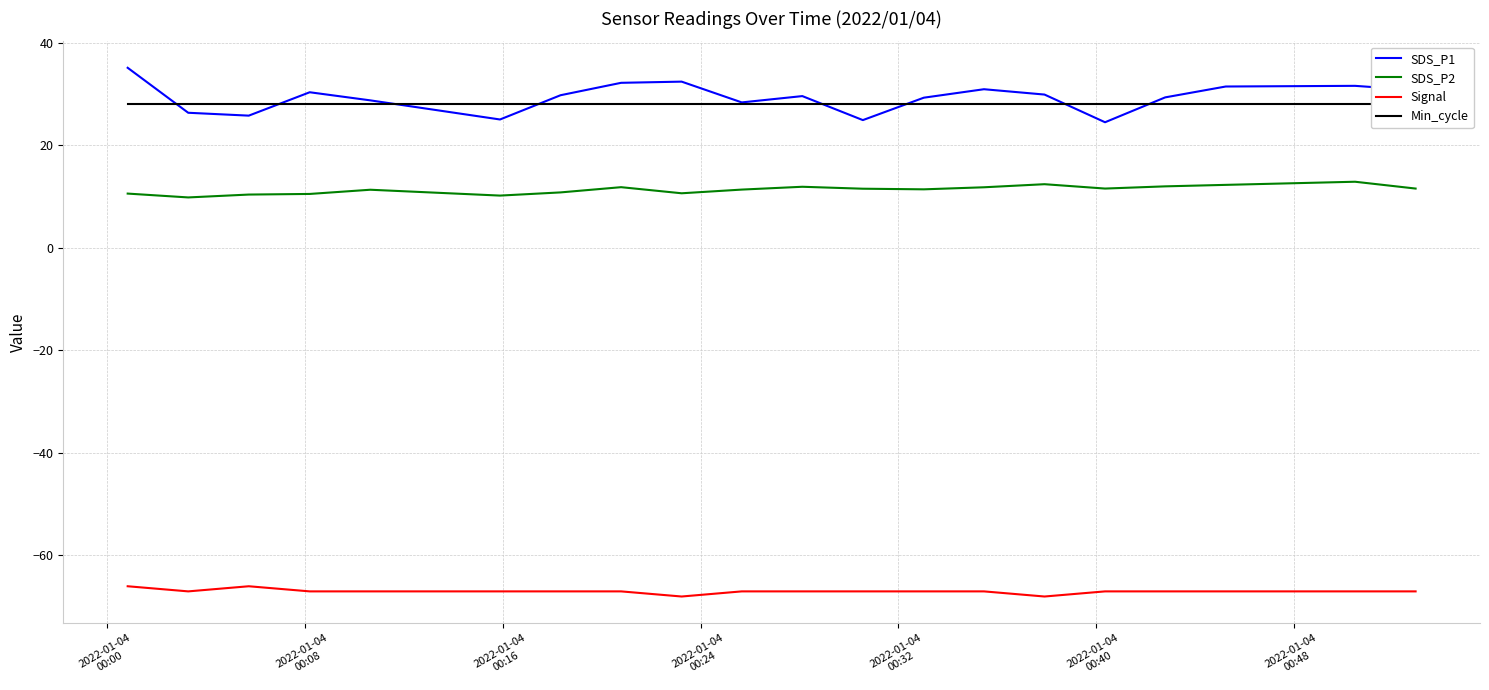

What is the sum of all SDS_P1 values?

586.1